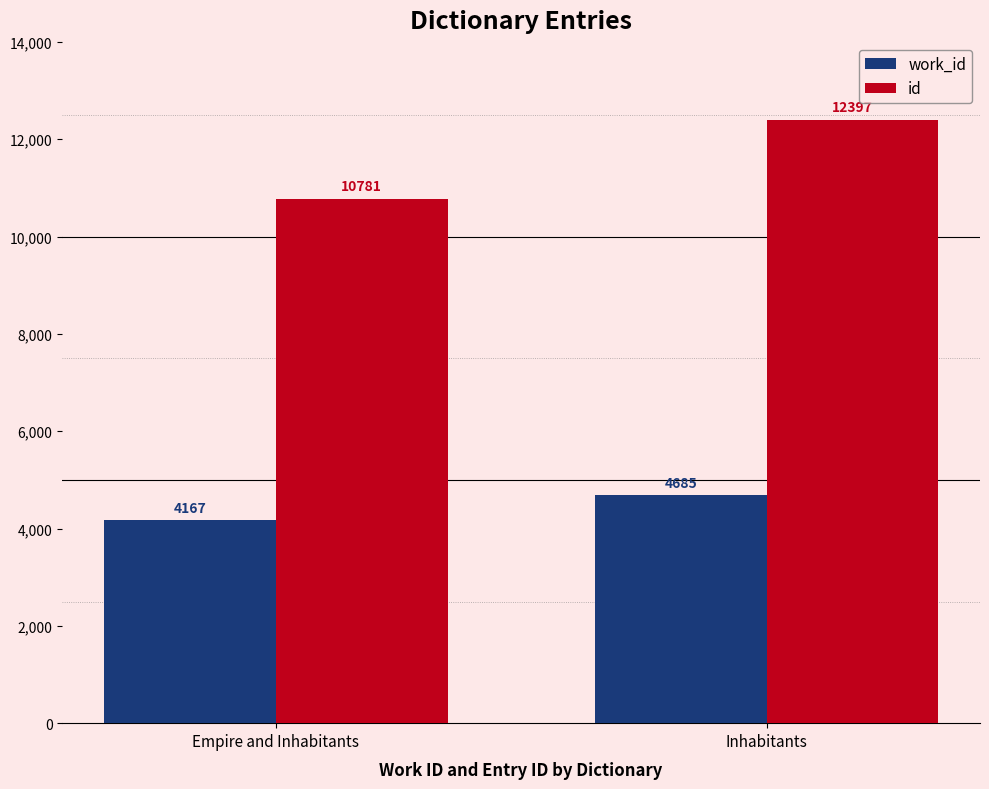

What are all the series names shown in the legend?

work_id, id